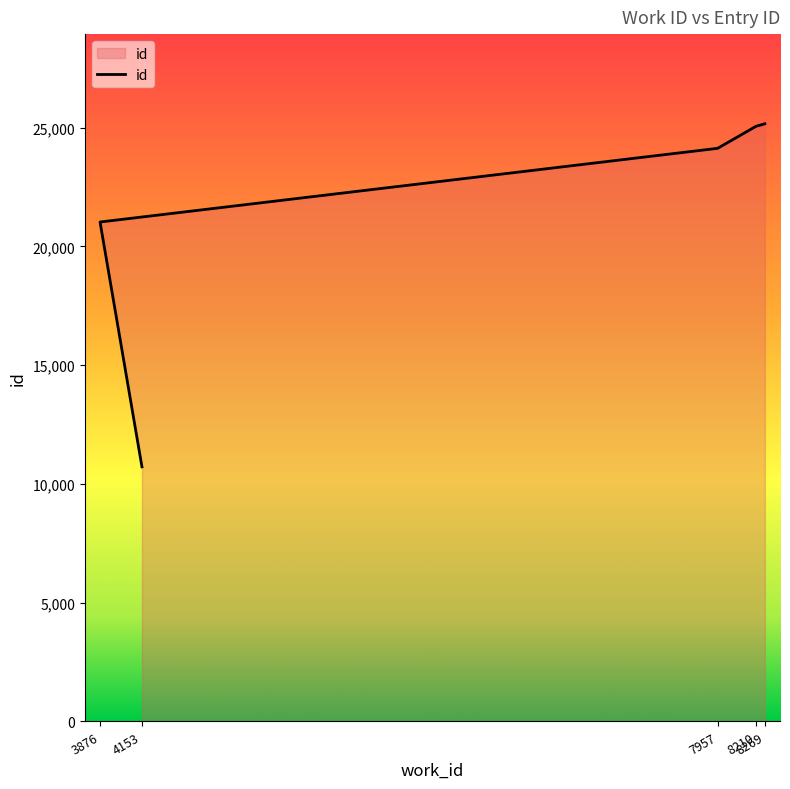

What is the change in value from 8210 to 8269?

+109